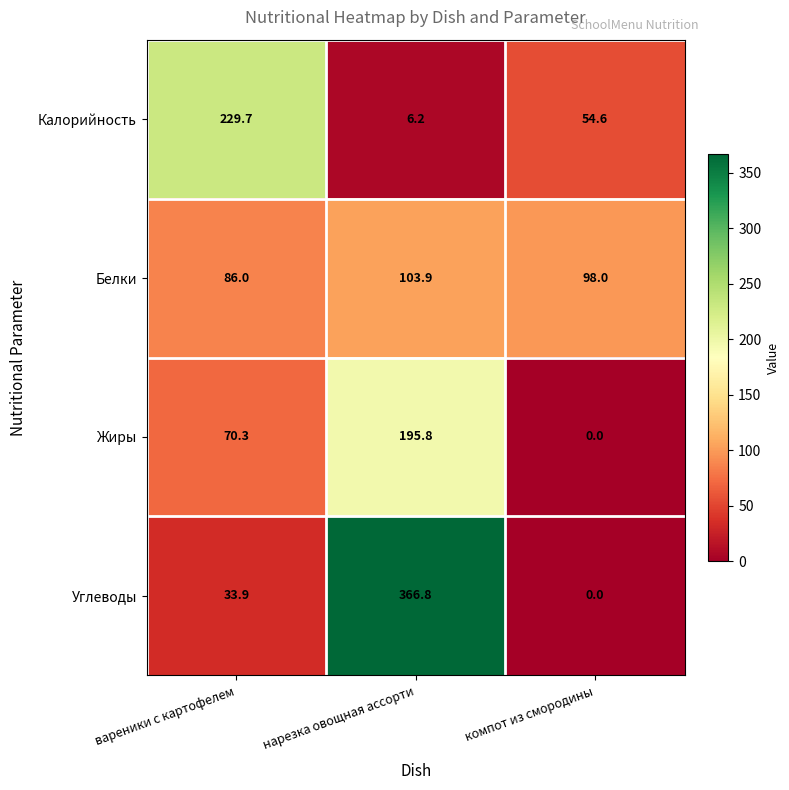

Is it true that Калорийность equals 229.7 at вареники с картофелем?

True